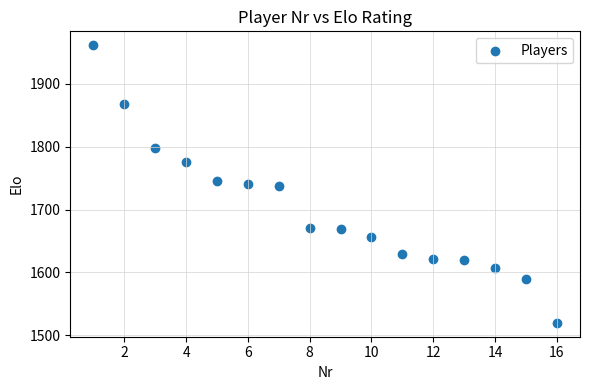

What is the range of X values (max minus min)?

15